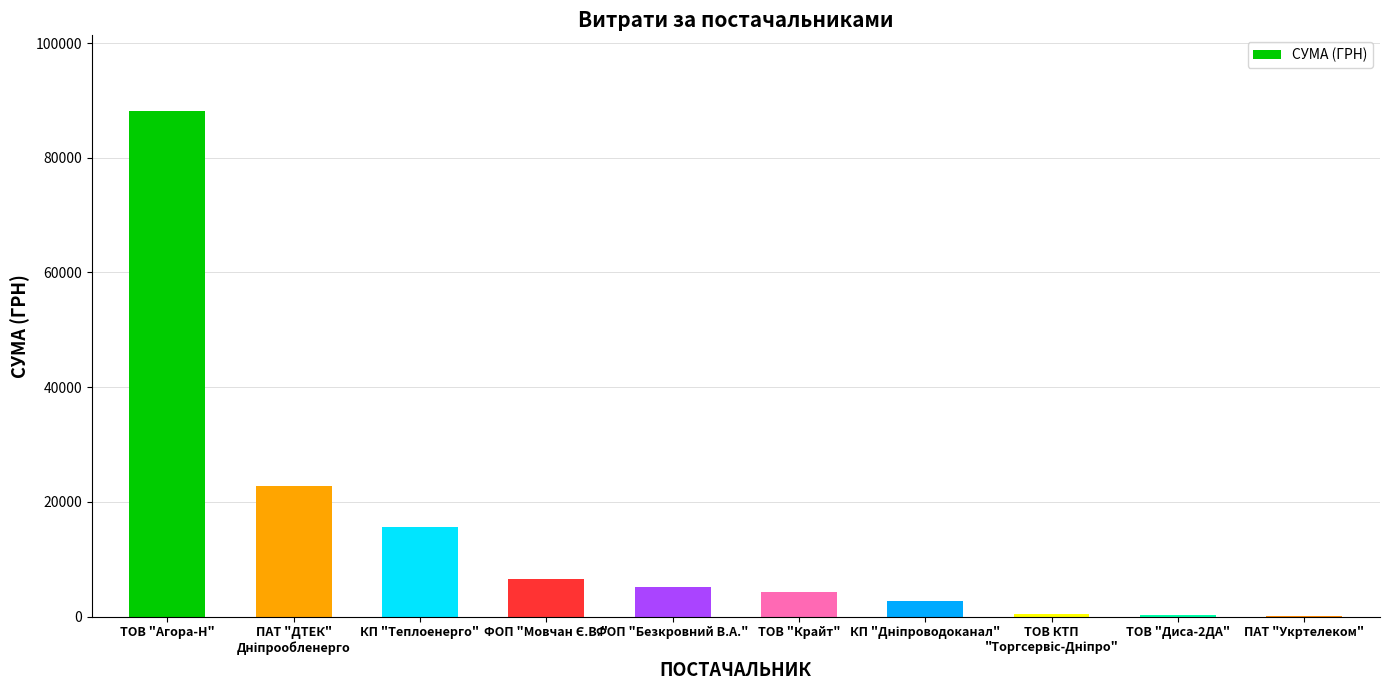

The value at КП "Теплоенерго" is 26985.0. True or false?

False